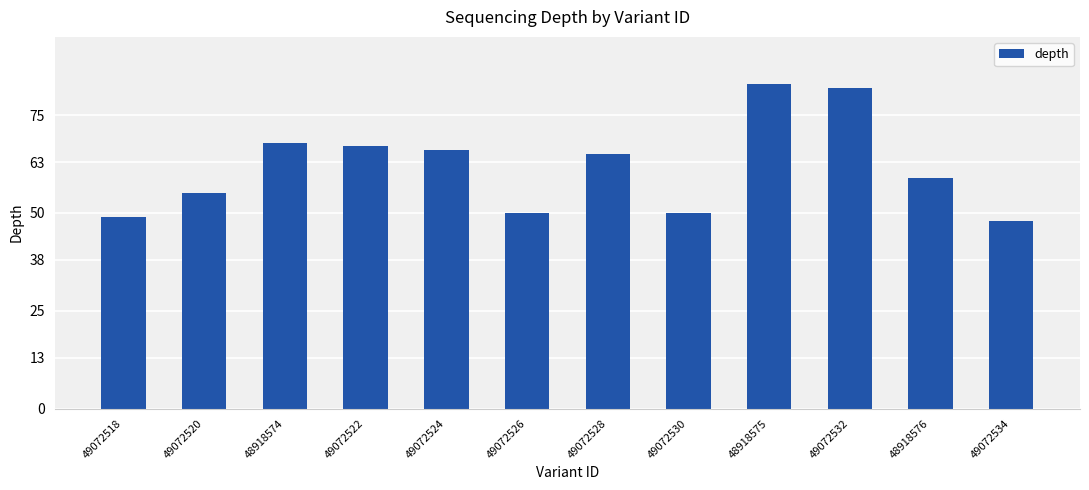

What is the difference between the maximum and minimum values?

35